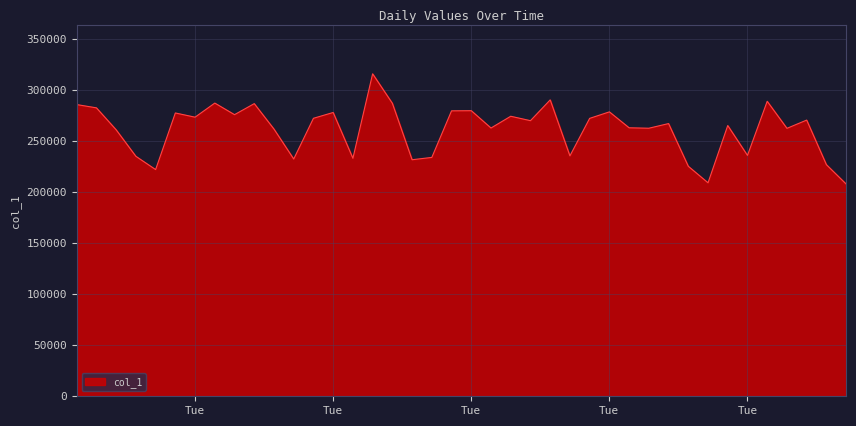

What is the smallest value displayed?

207859